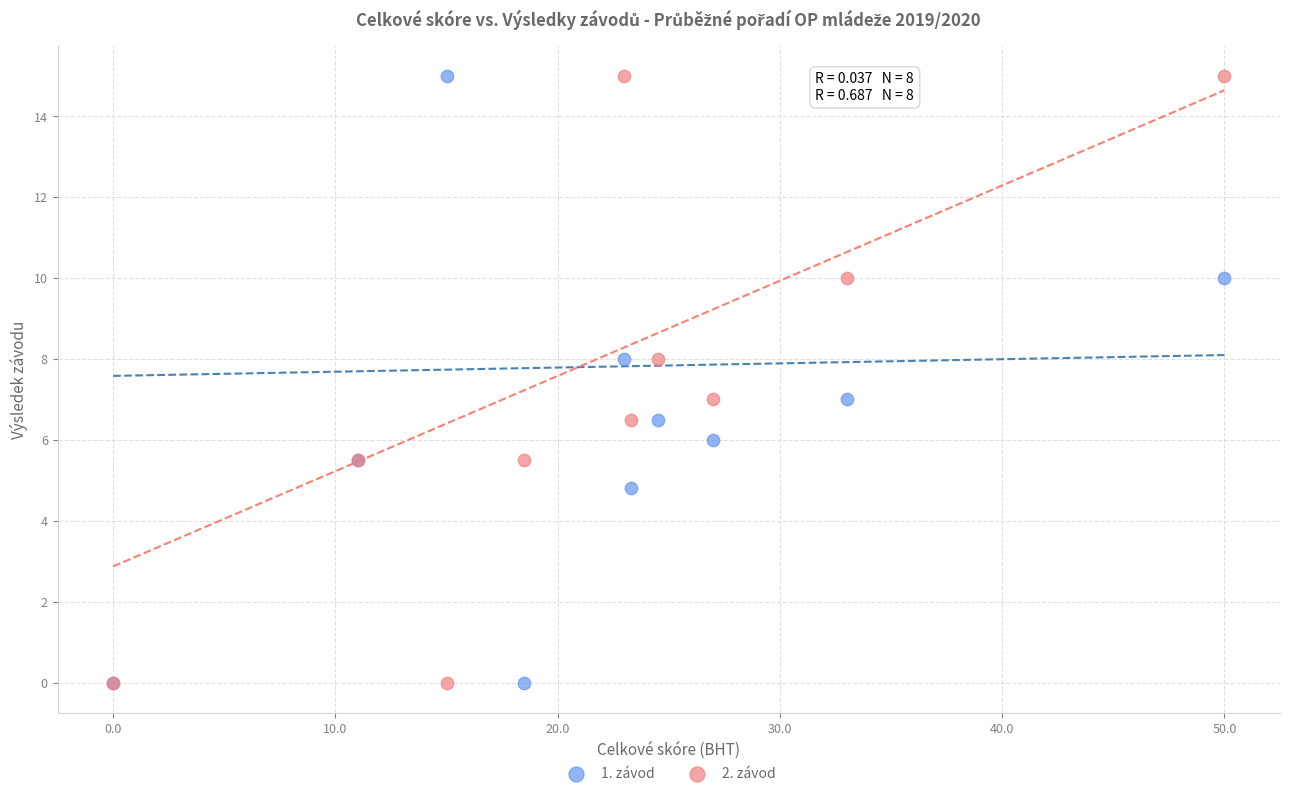

What are all the series names shown in the legend?

1. závod, 2. závod